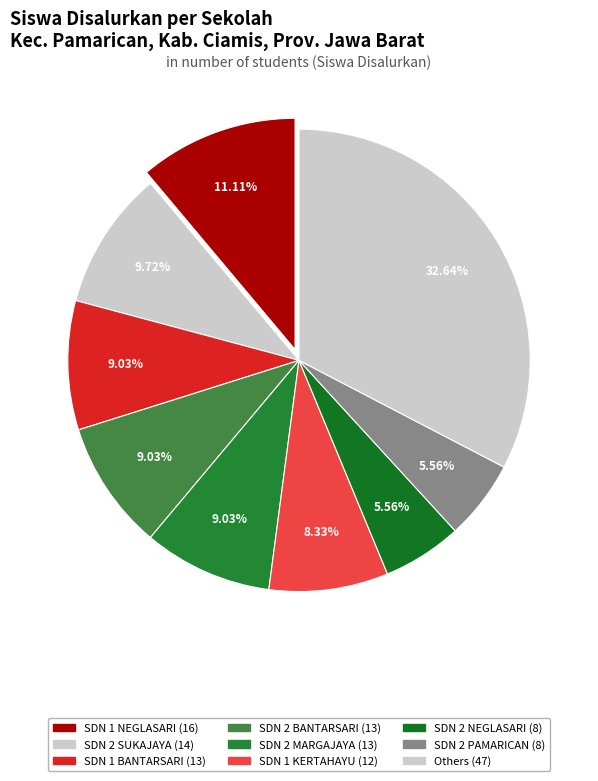

Is there any slice that represents more than half of the pie?

No